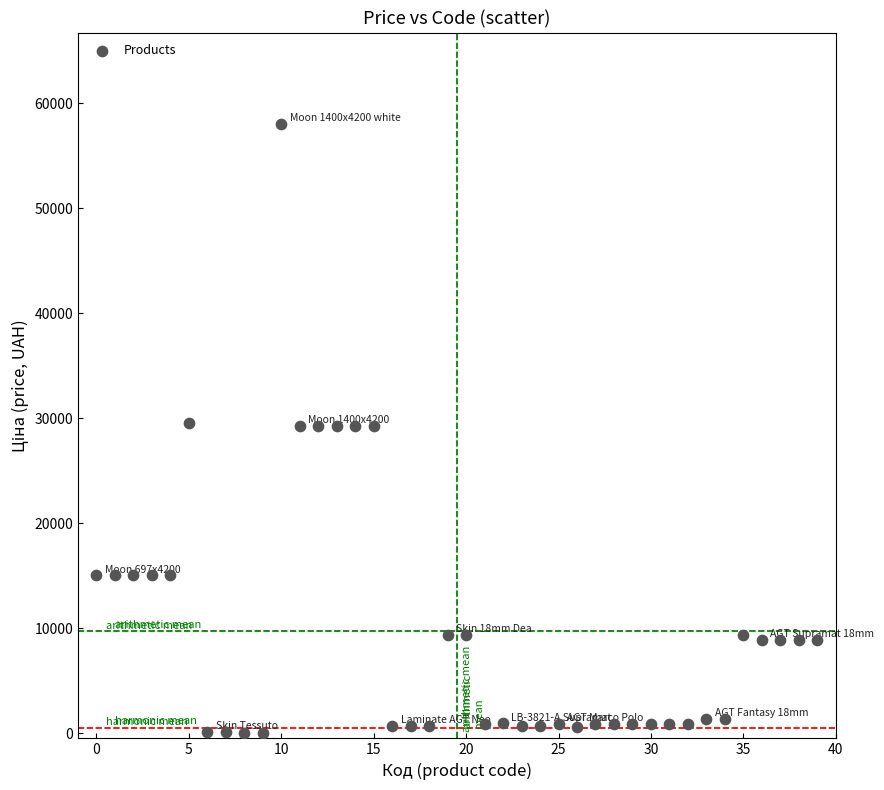

What is the range of Y values (max minus min)?

57980.4